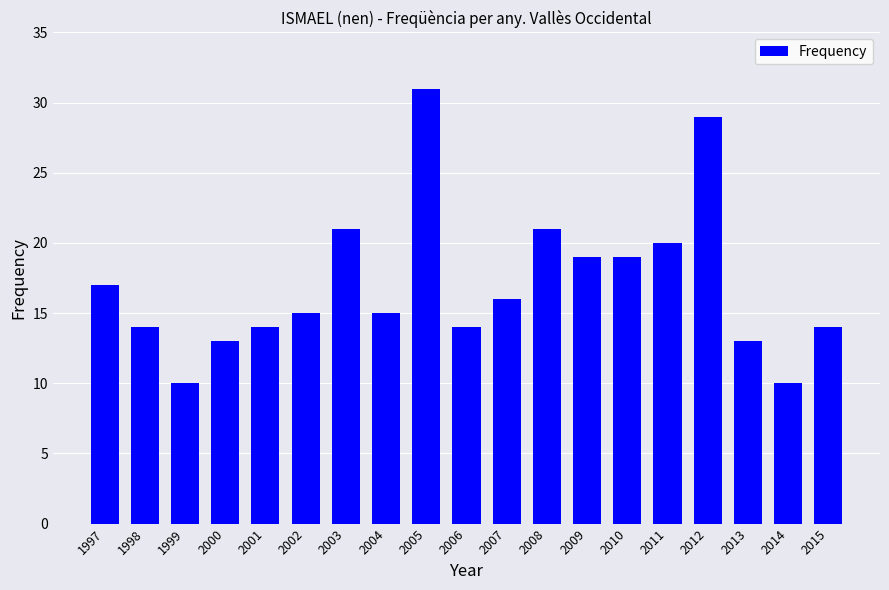

What is the difference between the values at 2003 and 2000?

8